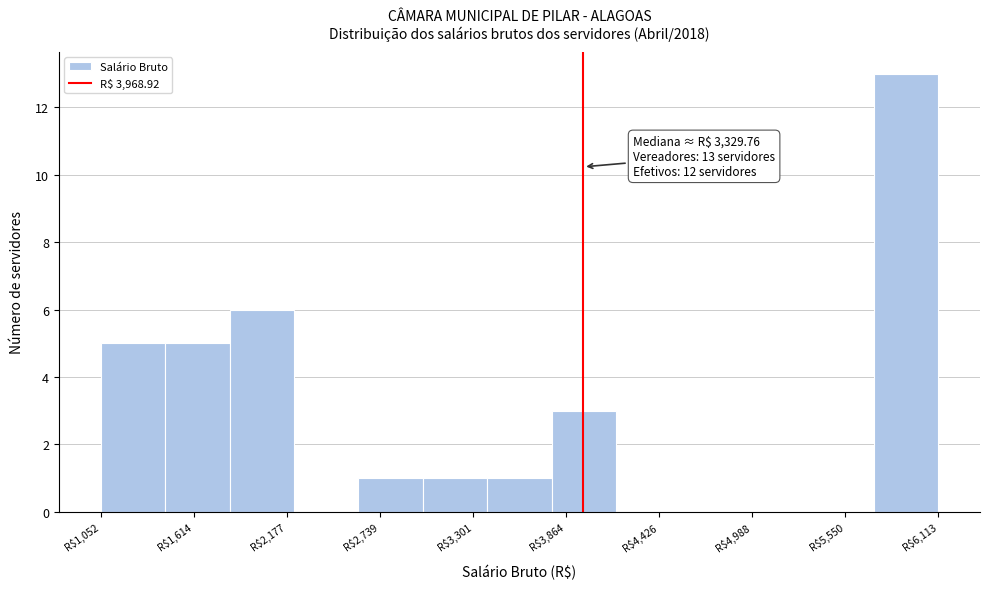

Around what value on the x-axis is the tallest bar? Give the approximate position of its centre, as read against the axis.

5900